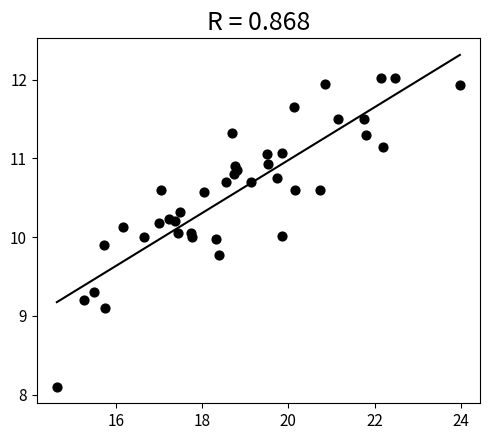

What is the range of X values (max minus min)?

9.3